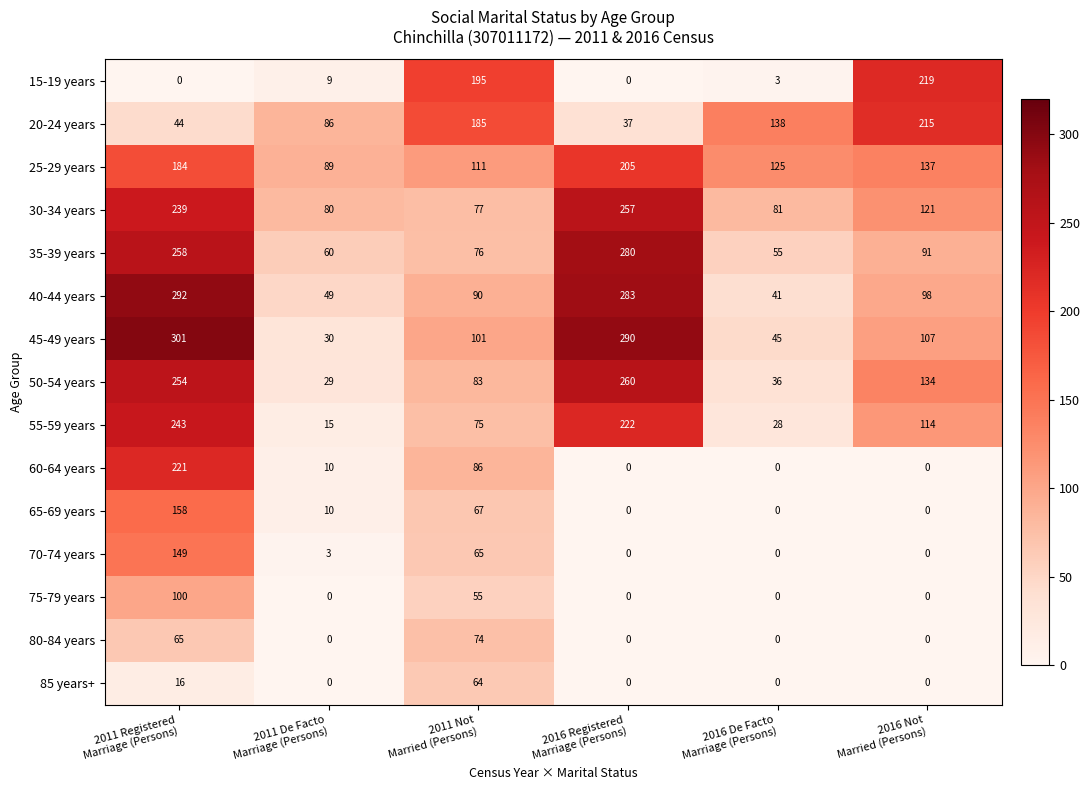

Which series has the largest range (max minus min)?

45-49 years